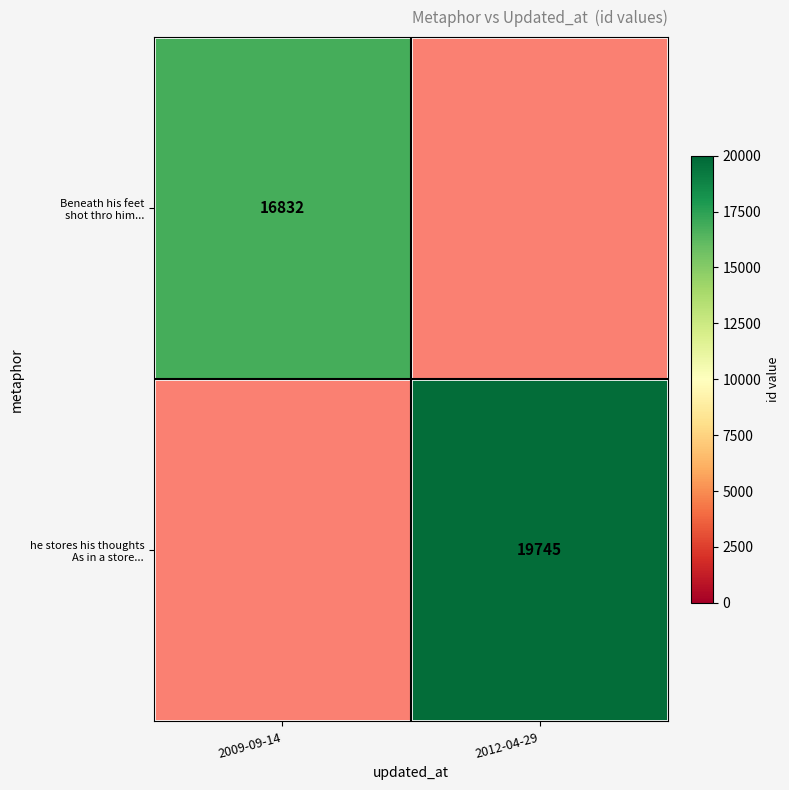

Which series has the widest spread of values?

Beneath his feet shot thro him...